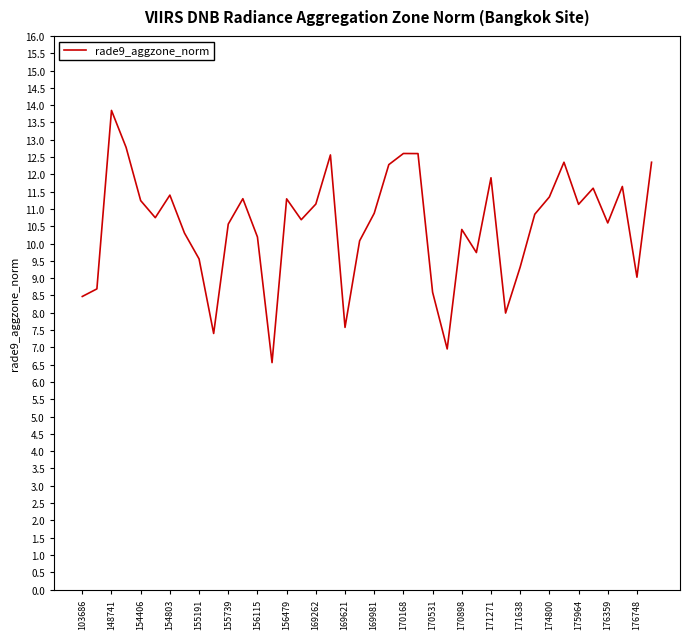

What is the minimum value shown in the chart?

6.6